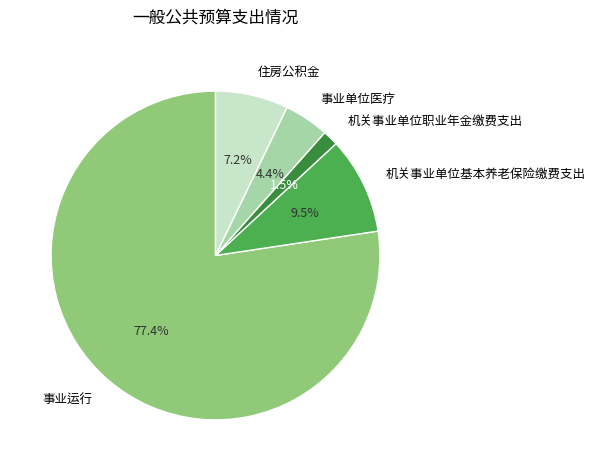

Do 事业运行 and 机关事业单位职业年金缴费支出 together represent more than half of the pie?

Yes